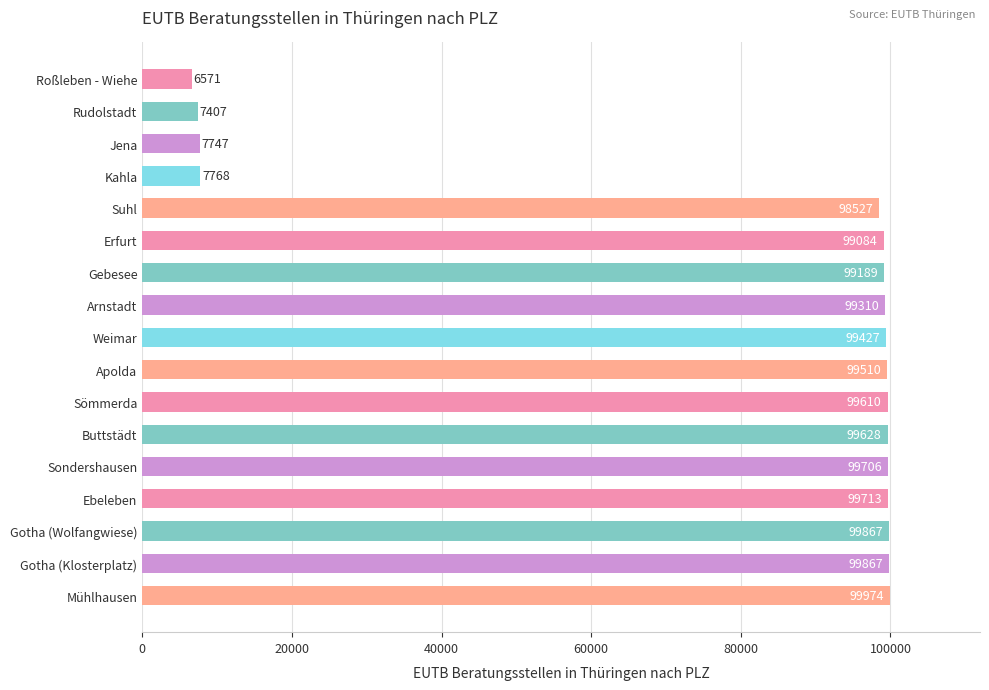

How many data points are less than 99427?

8